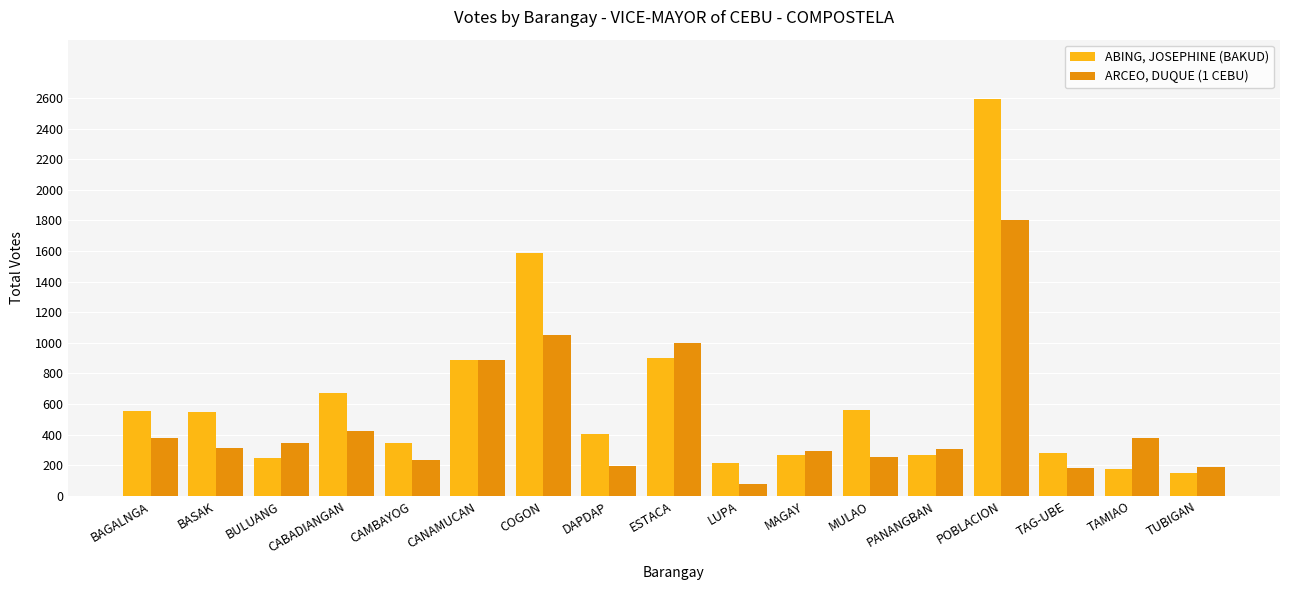

What is the difference between the maximum and minimum values in the ARCEO, DUQUE (1 CEBU) series?

1727